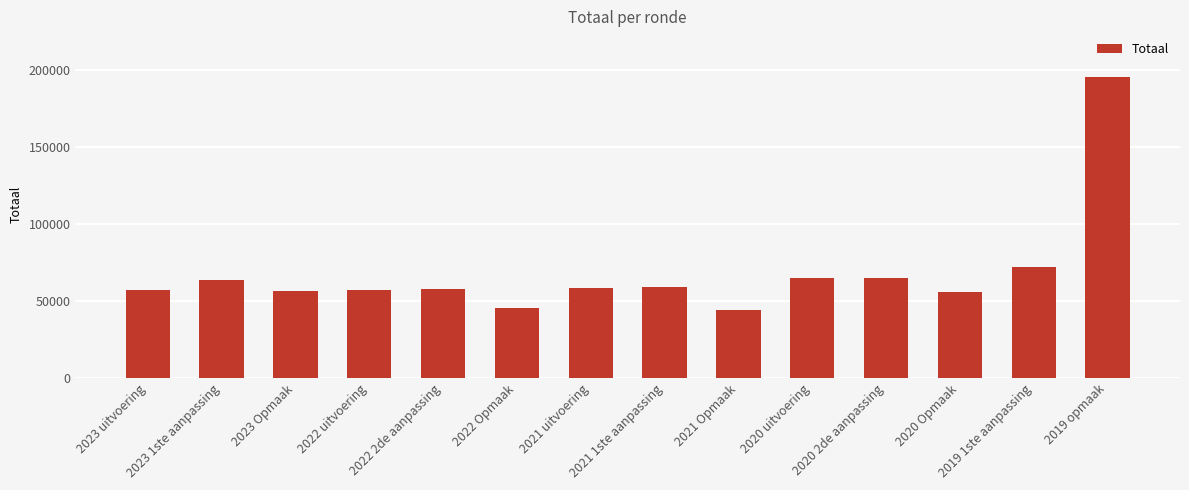

What is the difference between the maximum and minimum values?

151637